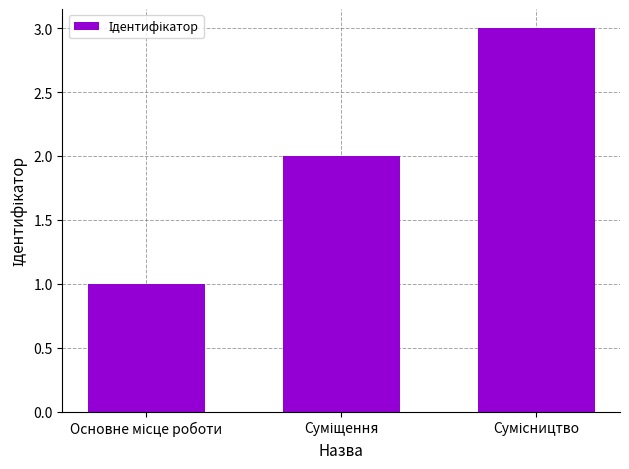

Reading left to right, list all the values displayed in this chart.

1	2	3